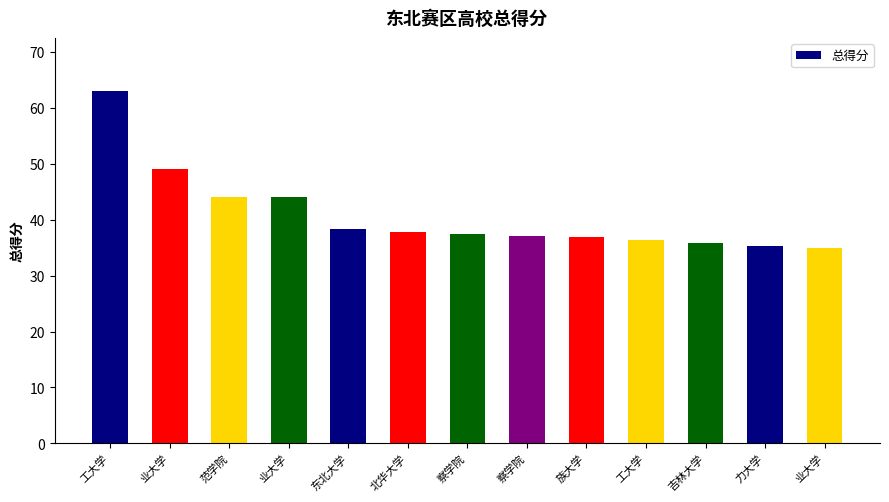

How many bars are there in total?

13